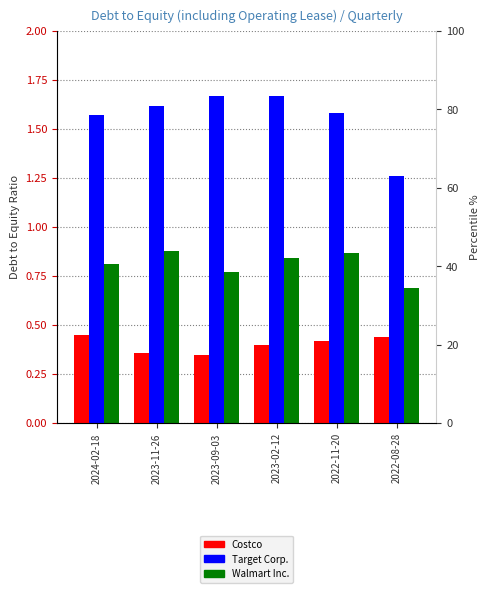

Count the Walmart Inc. values in the range 0 to 1.

6